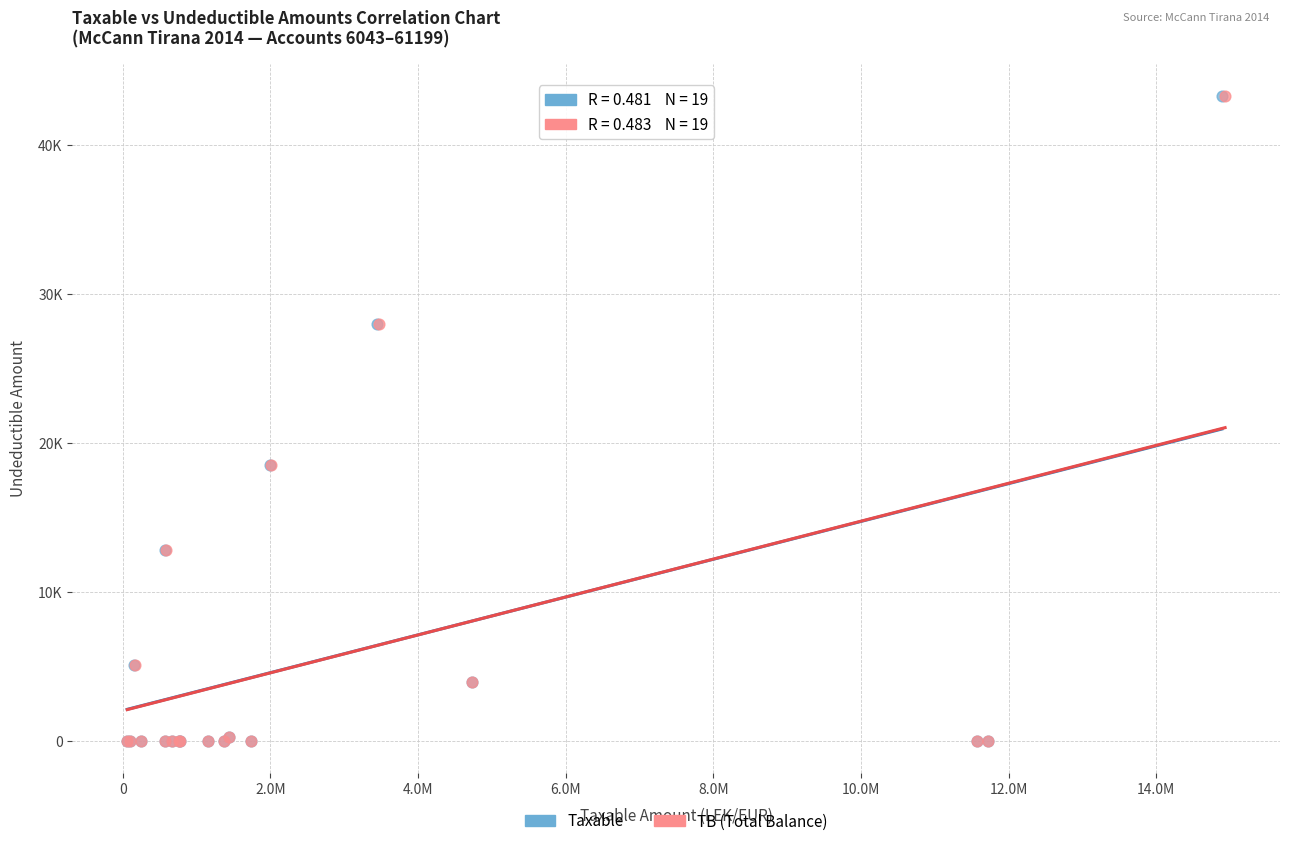

What are all the series names shown in the legend?

Taxable, TB (Total Balance)